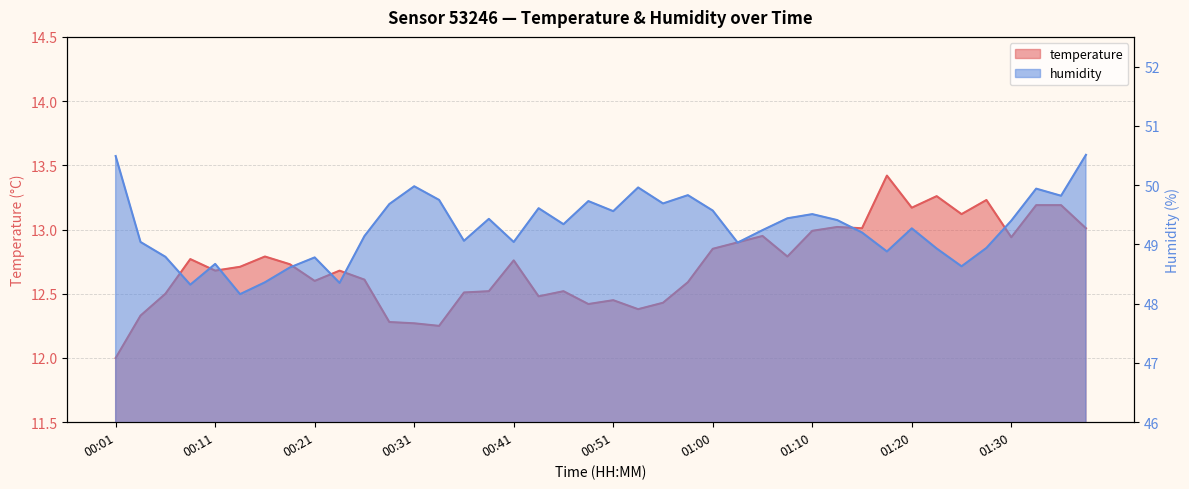

How many interior local peaks does the temperature series have?

11